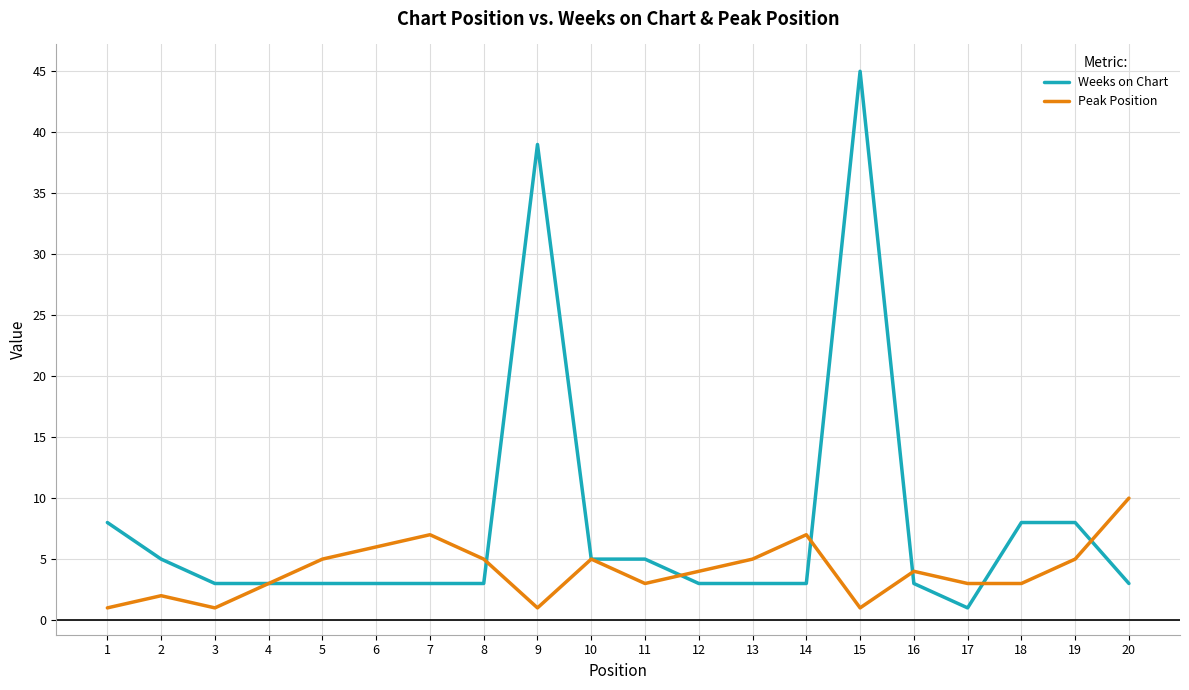

Does the chart display data point markers on the line(s)?

No